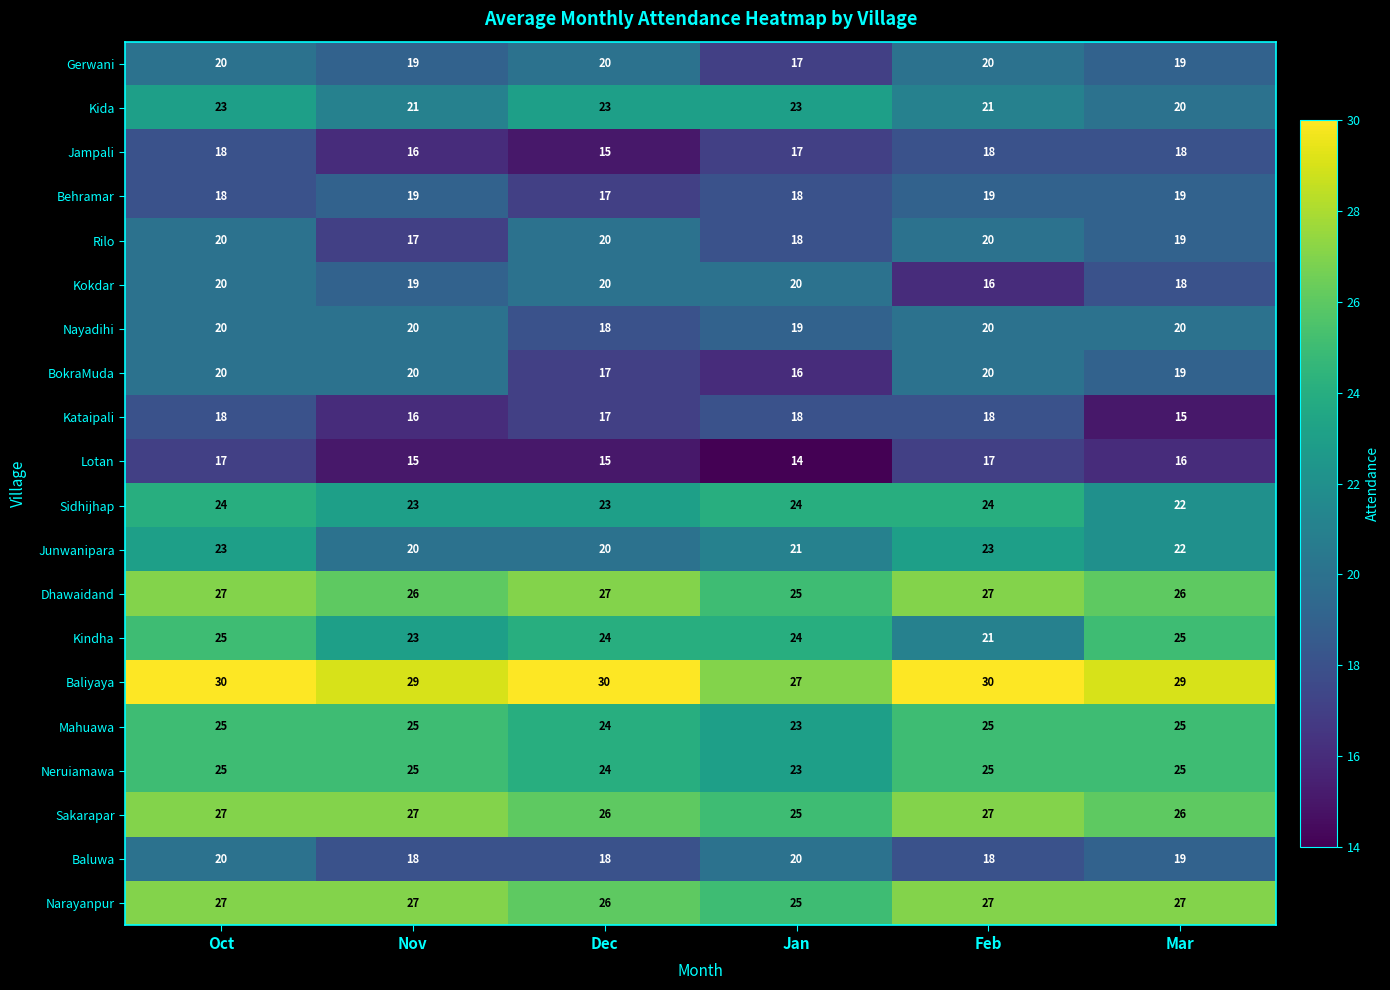

Which category has the lowest value across all series?

Jan